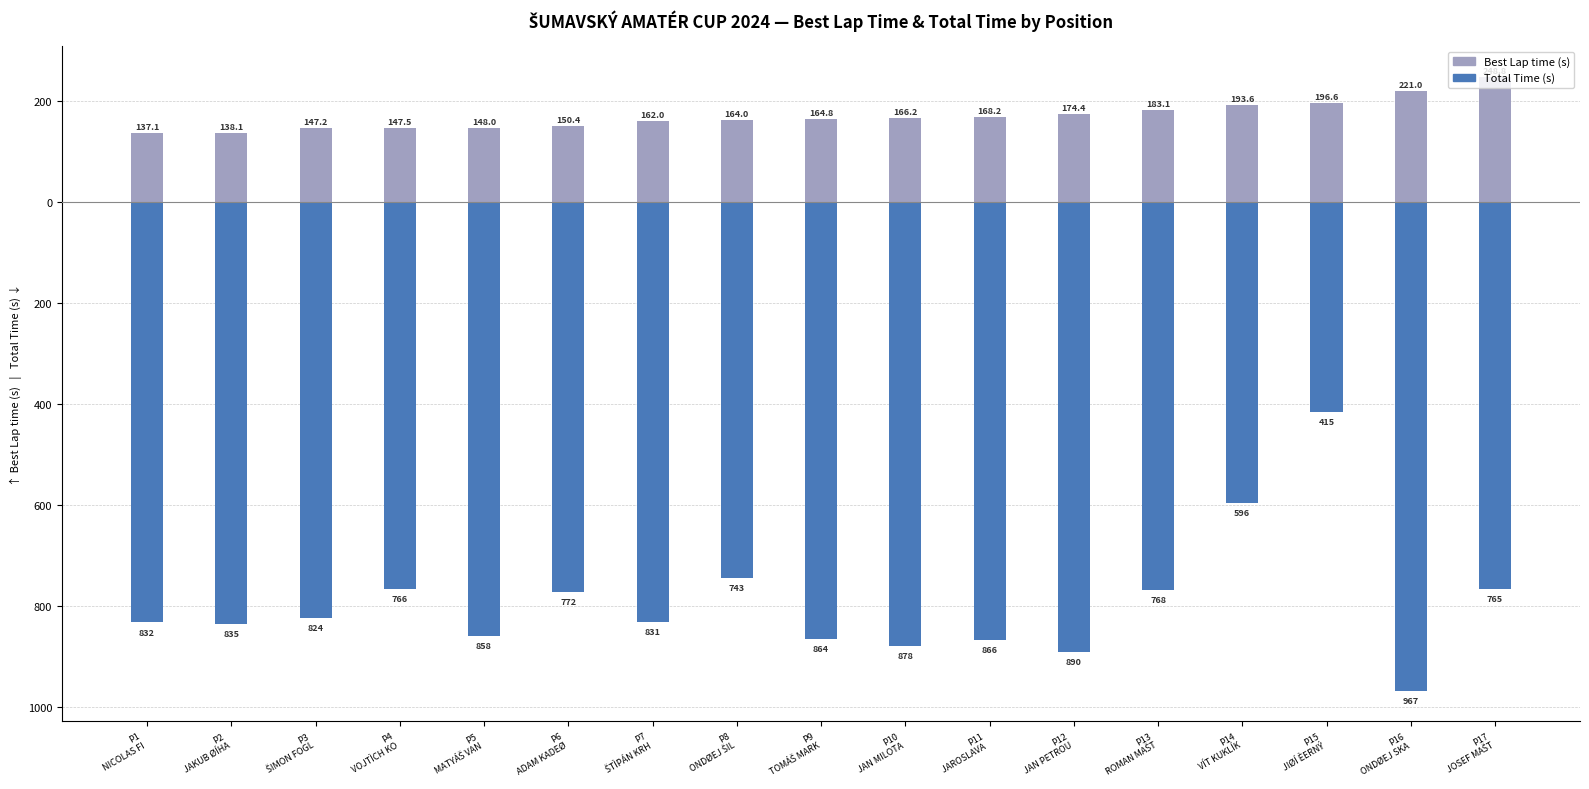

What is the sum of all Total Time (s) values?

-13472.6